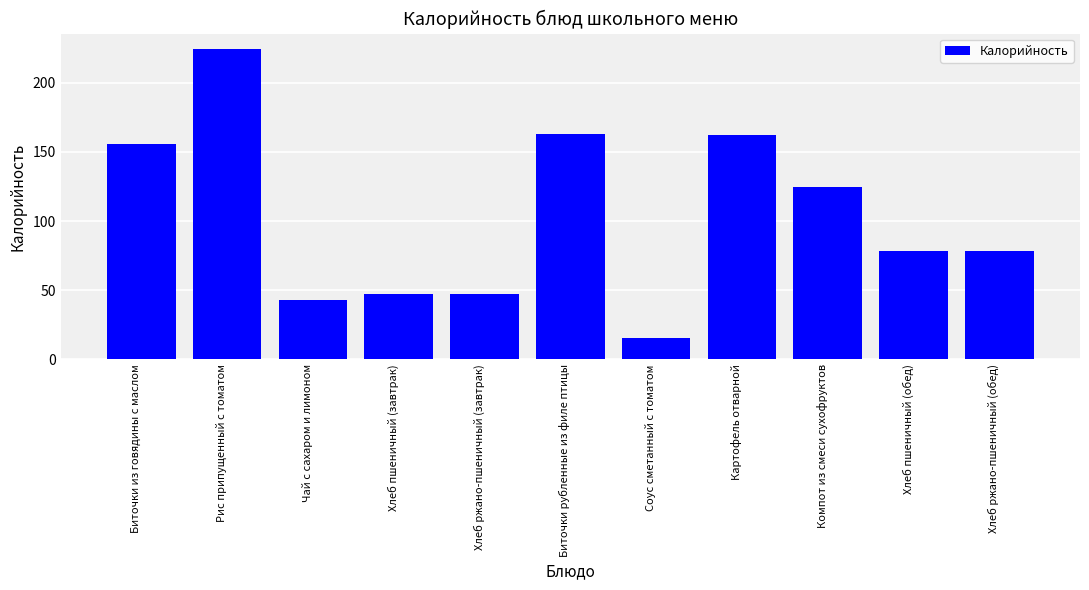

Are the bars horizontal?

No